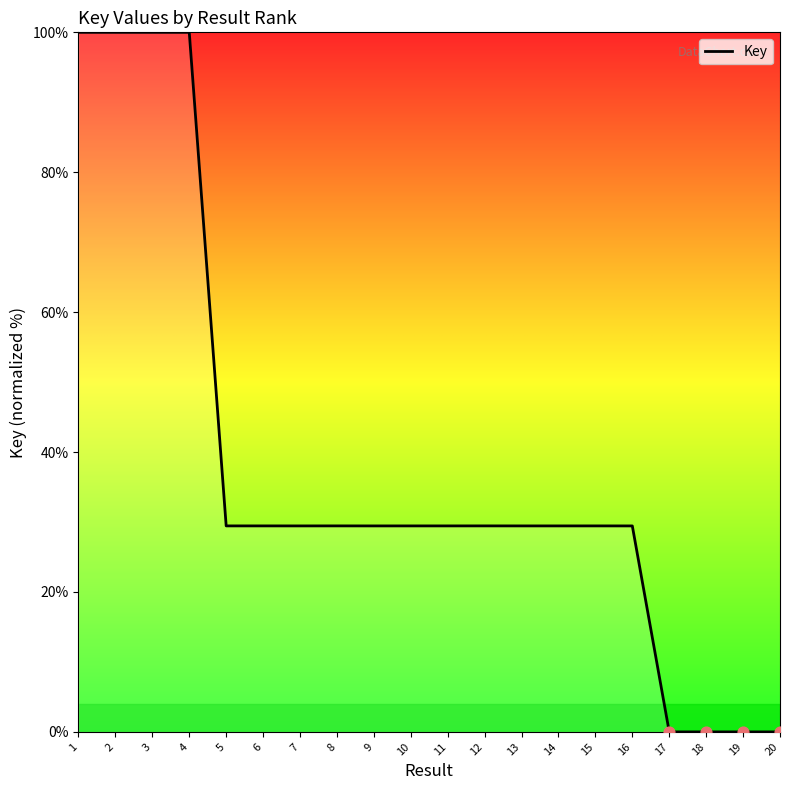

Approximately how many times larger is the value at 7 compared to 8?

1.0